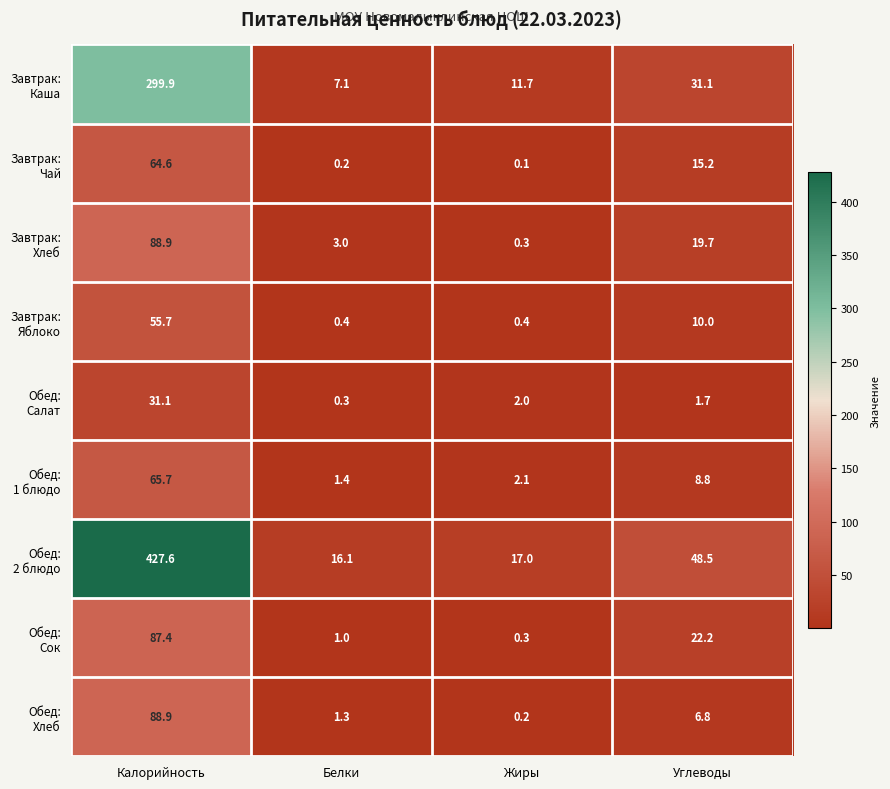

What is the spread (max minus min) of values at Калорийность?

396.5